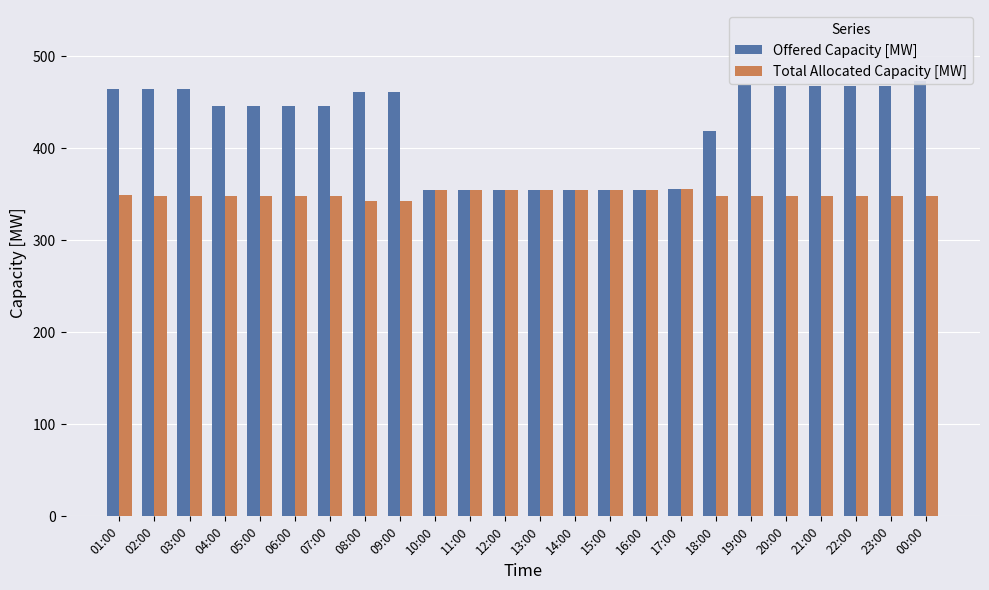

At how many categories does at least one series exceed 376?

16